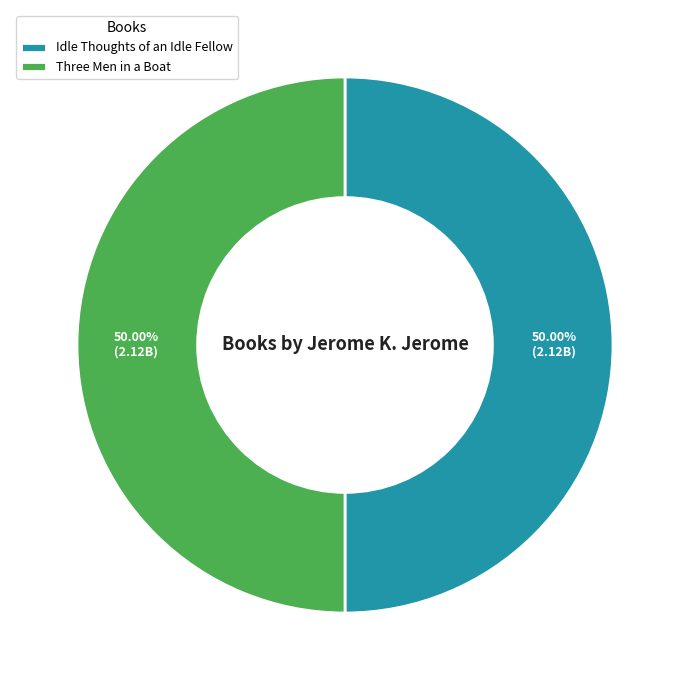

To the nearest percent, what is the average slice percentage?

50%